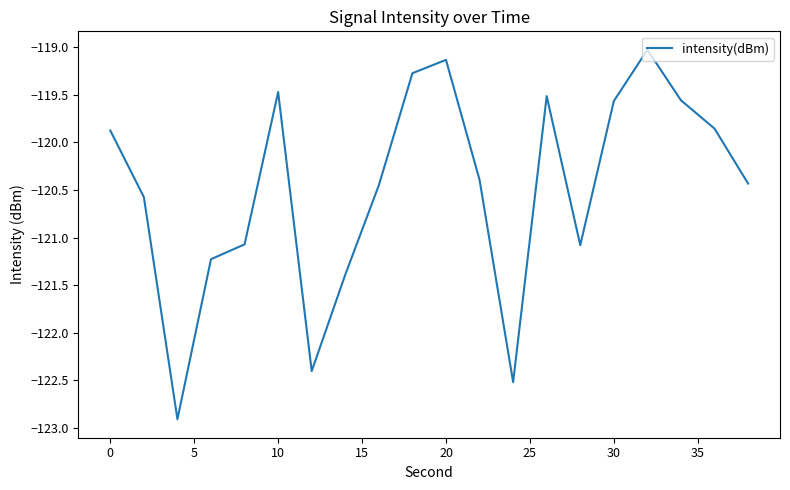

What is the difference between the maximum and minimum values?

3.9